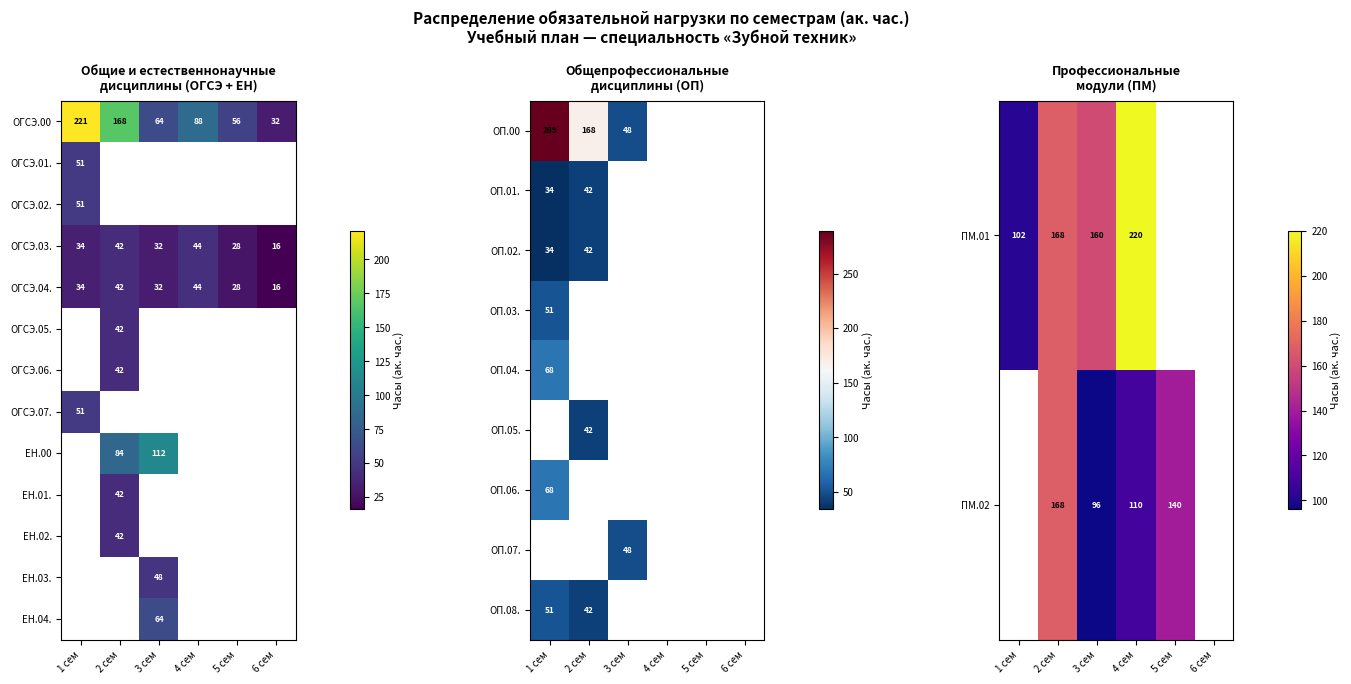

Count the number of categories in the chart.

6